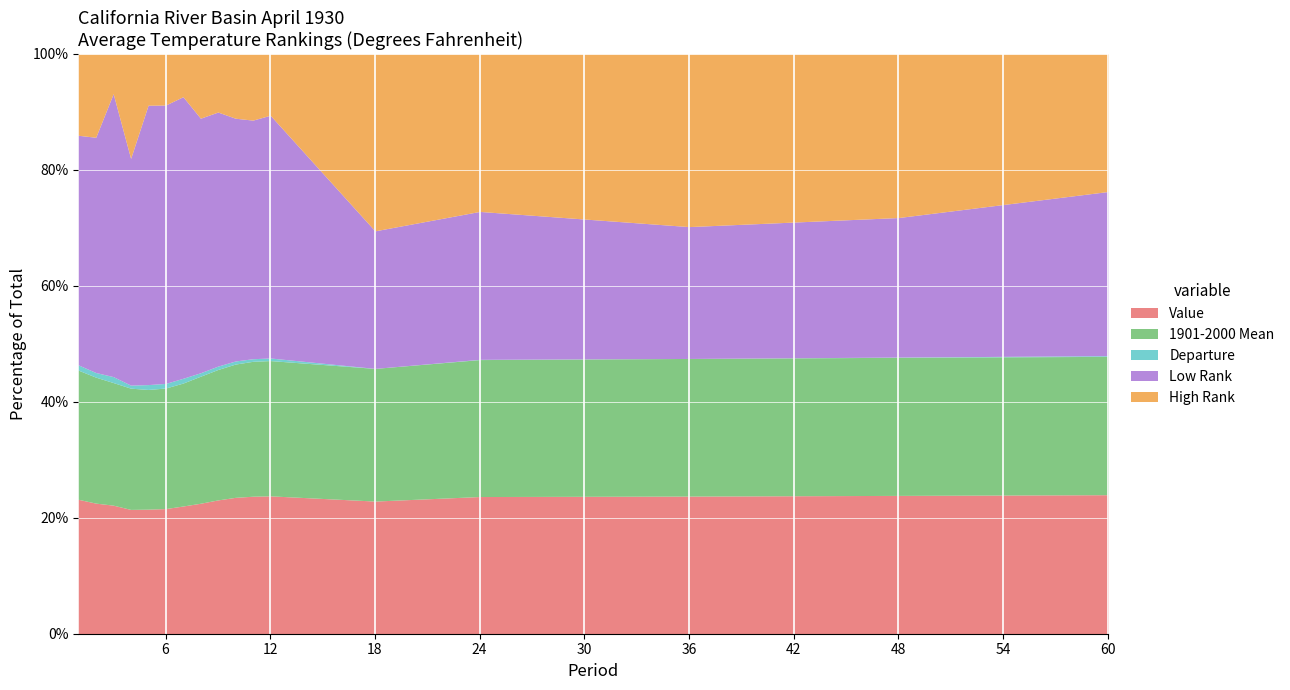

What are all the series names shown in the legend?

Value, 1901-2000 Mean, Departure, Low Rank, High Rank